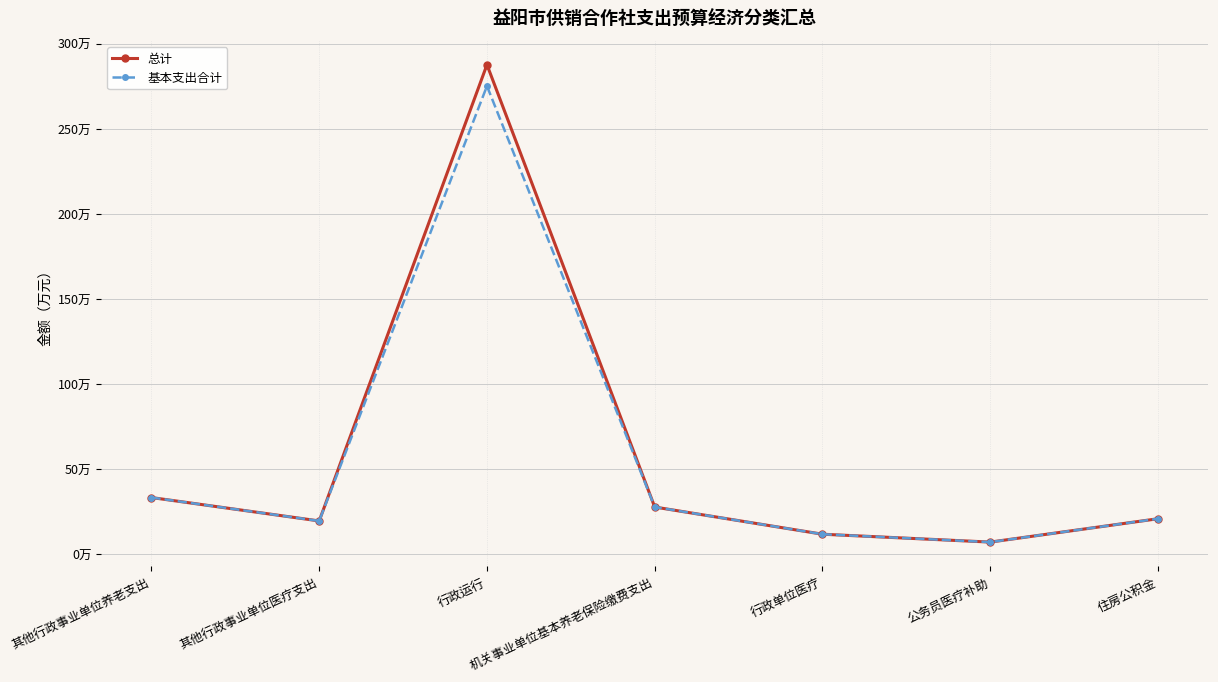

Where is 总计 nearest to the value 147?

其他行政事业单位养老支出